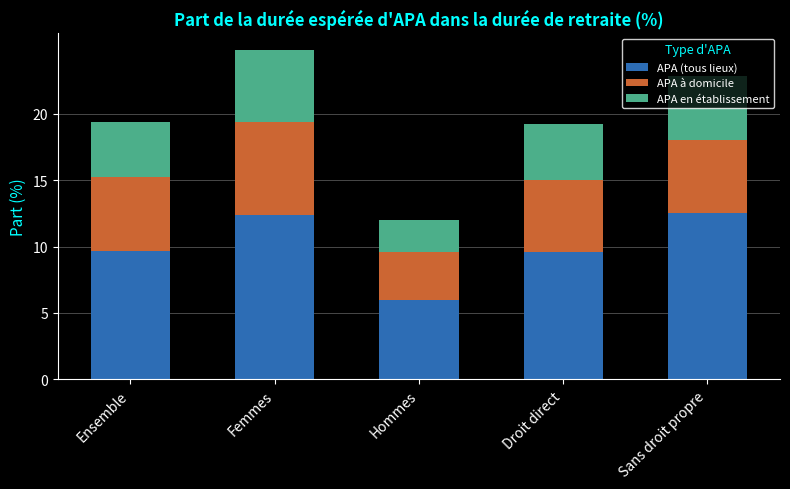

The APA (tous lieux) series shows 2.1 at Droit direct. True or false?

False